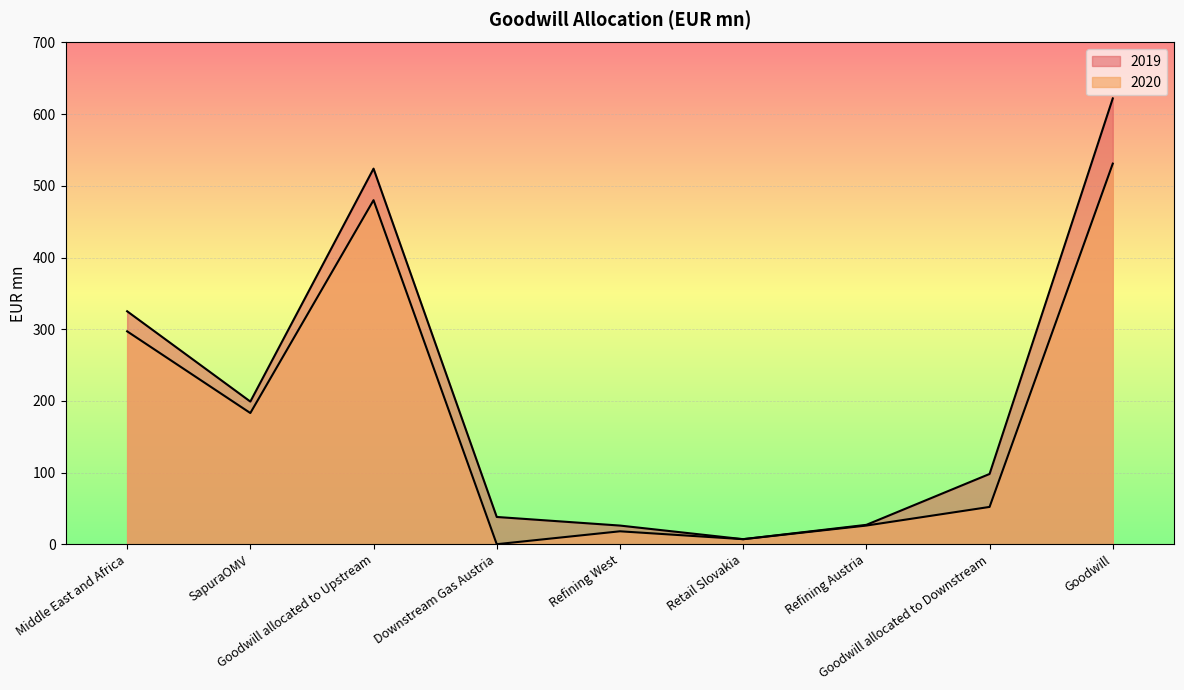

True or false: 2020 has more than 2 points higher than both neighbors.

False